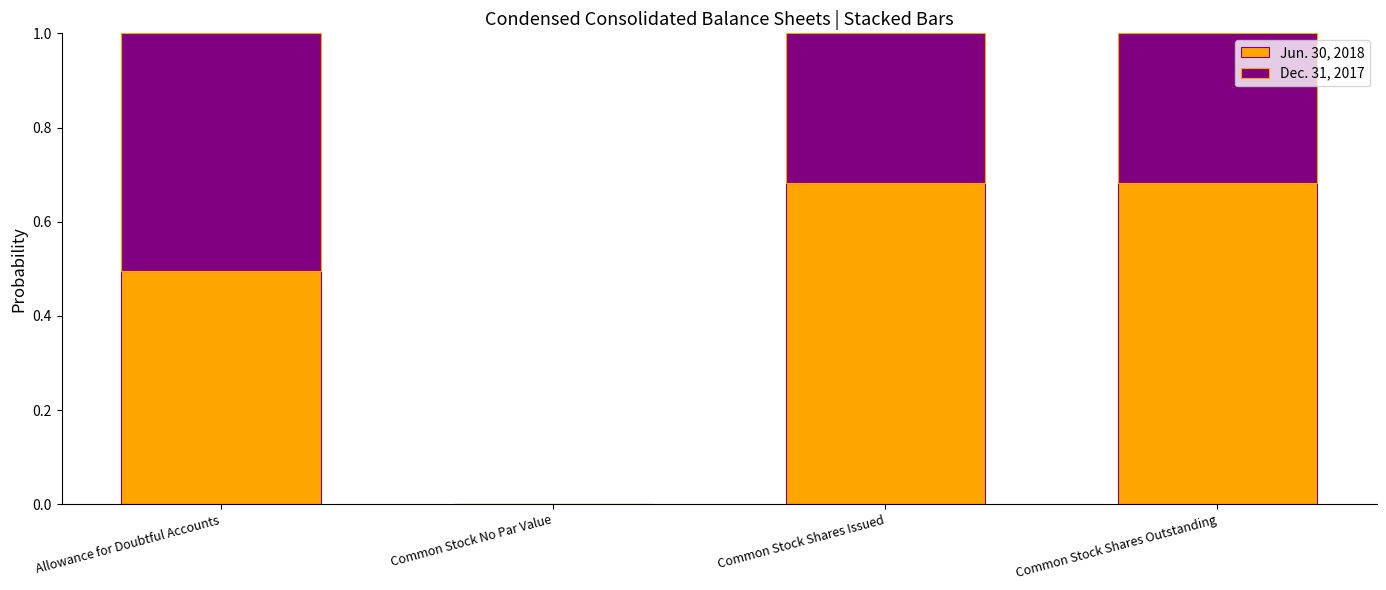

What is the difference between the Jun. 30, 2018 values at Common Stock Shares Outstanding and Allowance for Doubtful Accounts?

0.2